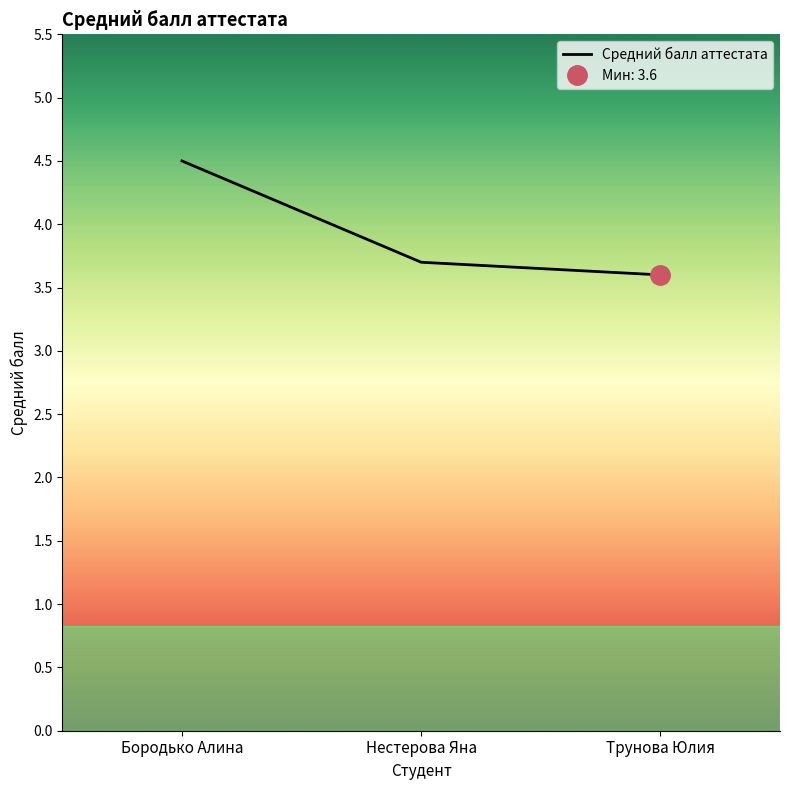

Count the number of data series in this chart.

1